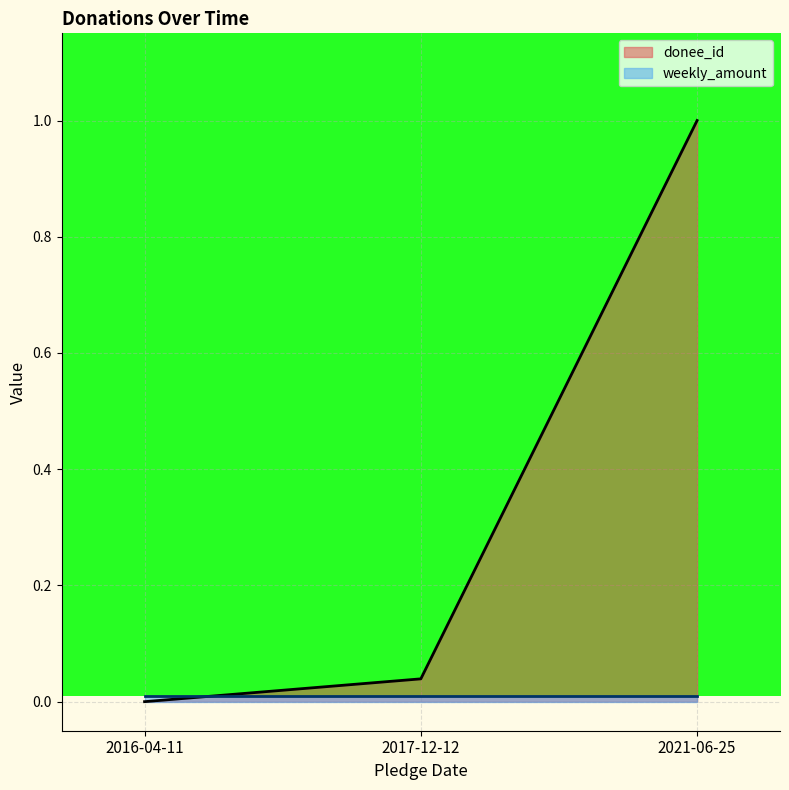

Rank the categories by value from highest to lowest.

2021-06-25, 2017-12-12, 2016-04-11